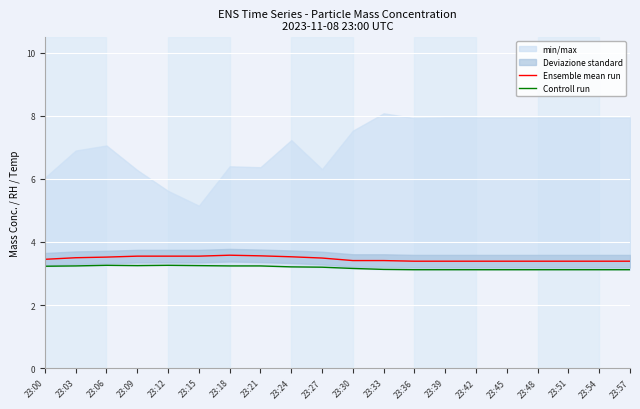

The Controll run series shows 3.2 at 23:15. True or false?

True